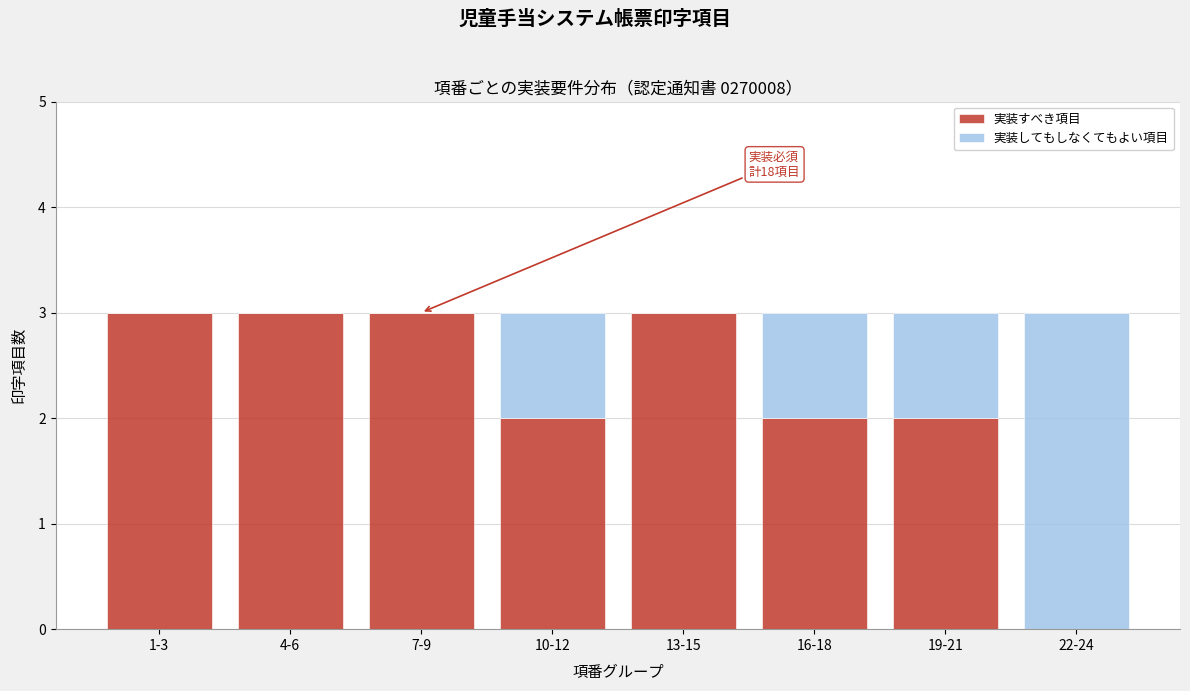

Reading left to right, transcribe the values for 実装すべき項目.

1-3=3	4-6=3	7-9=3	10-12=2	13-15=3	16-18=2	19-21=2	22-24=0